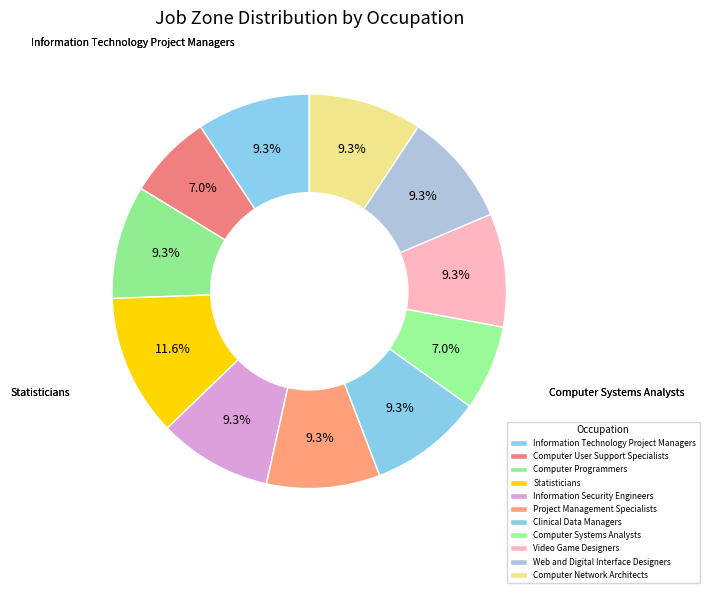

How many slices are in this pie chart?

11